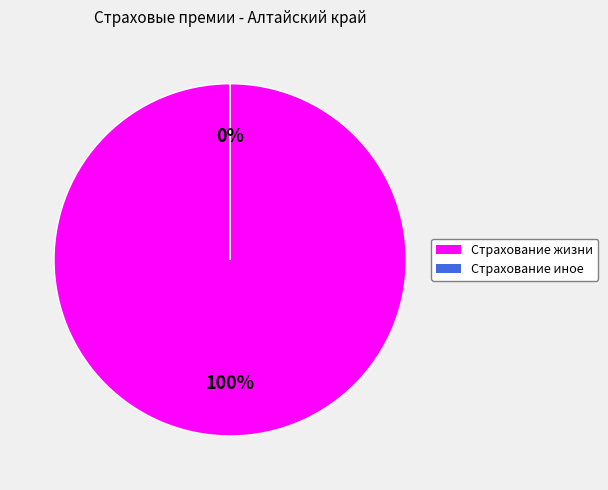

To the nearest percent, what is the average slice percentage?

50%